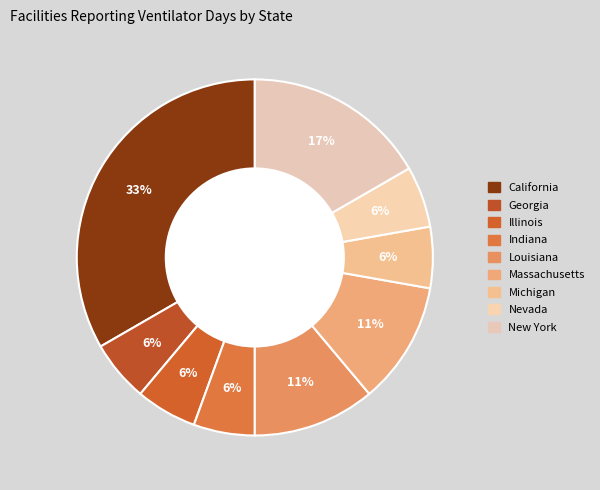

Count the number of slices in the pie.

9